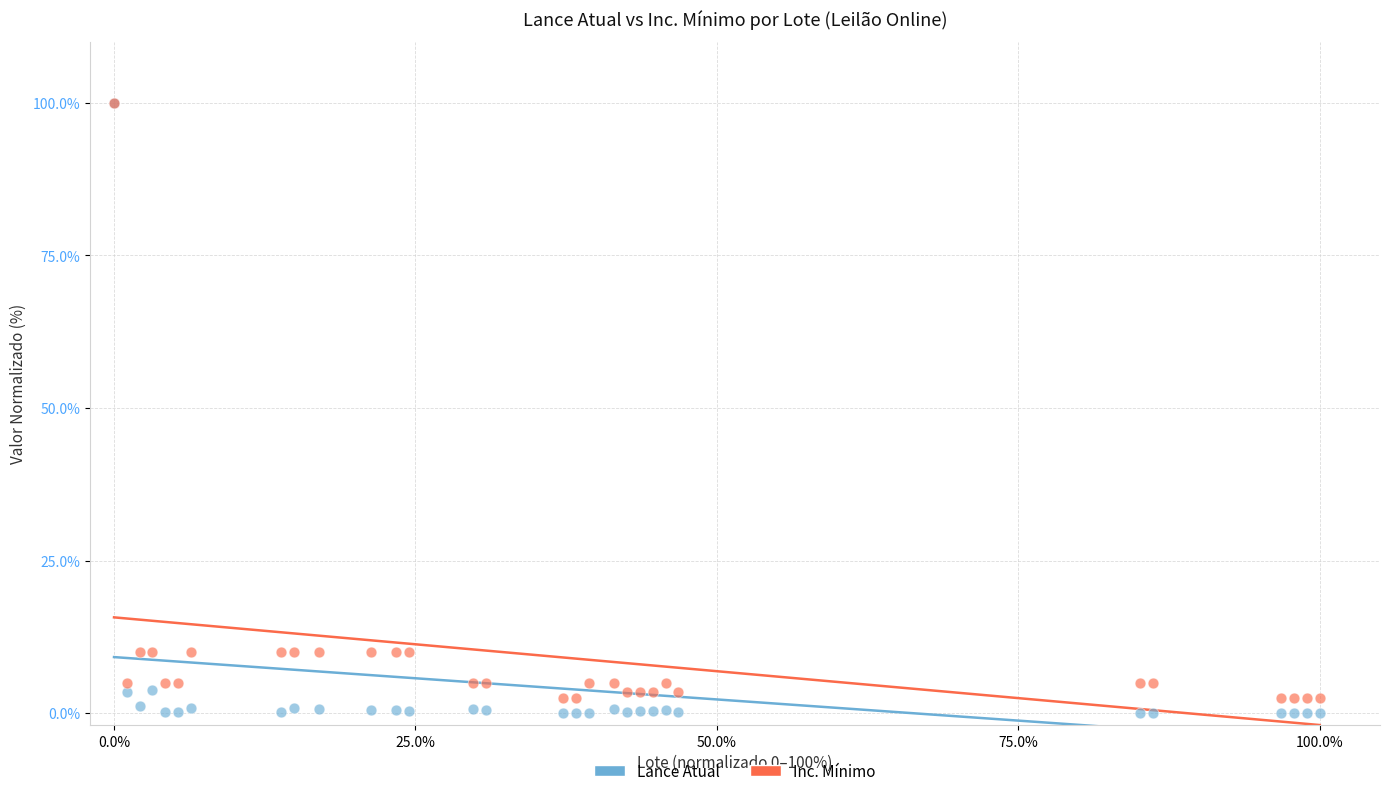

What are all the series names shown in the legend?

Lance Atual, Inc. Mínimo